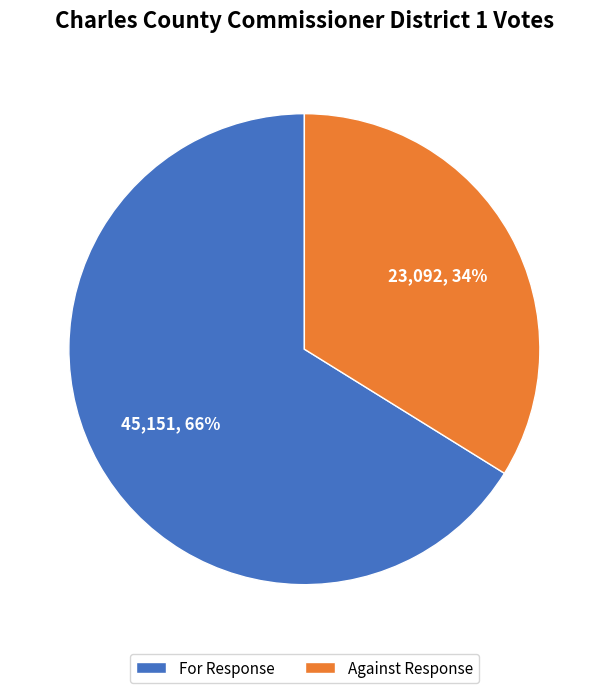

What percentage is the For Response slice, to the nearest percent?

66%